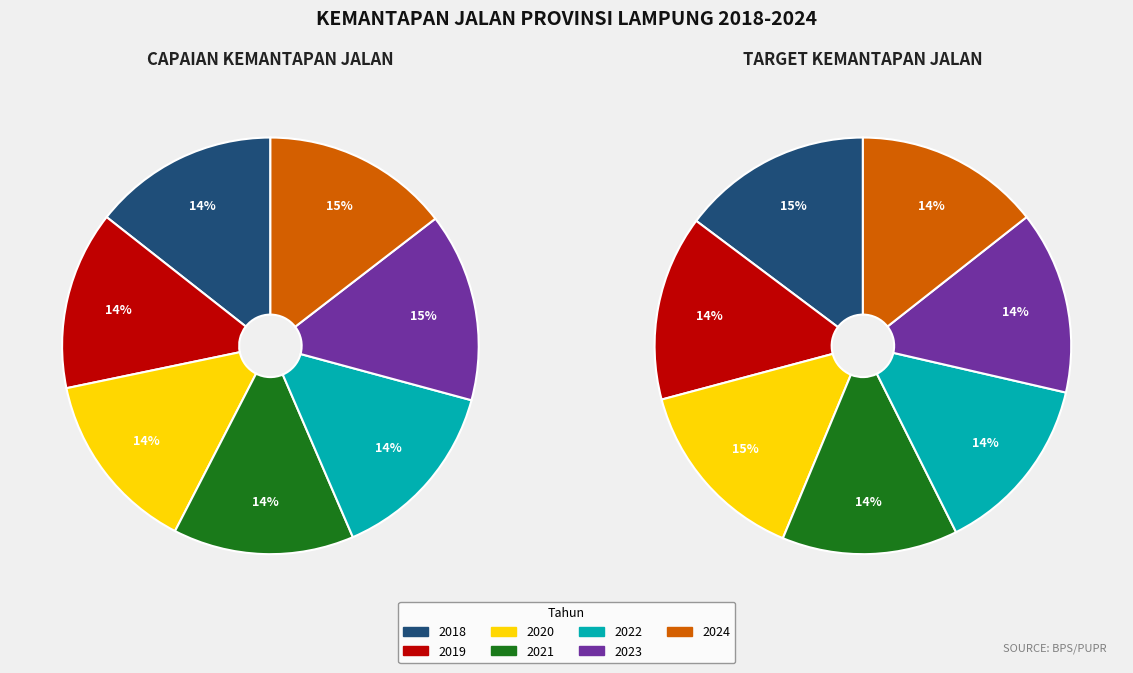

To the nearest percent, what percentage of the pie is 2022?

14%